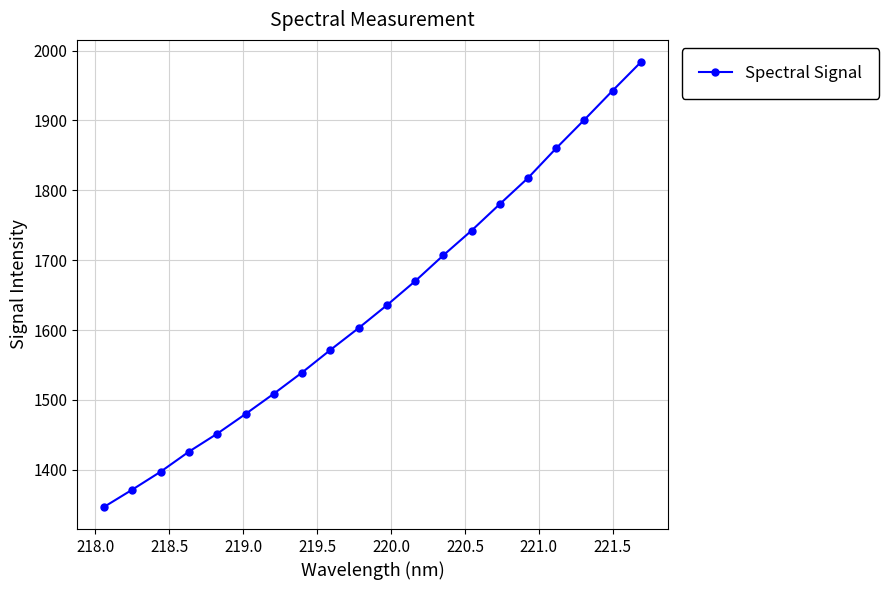

True or false: there are more than 1 points higher than both neighbors.

False